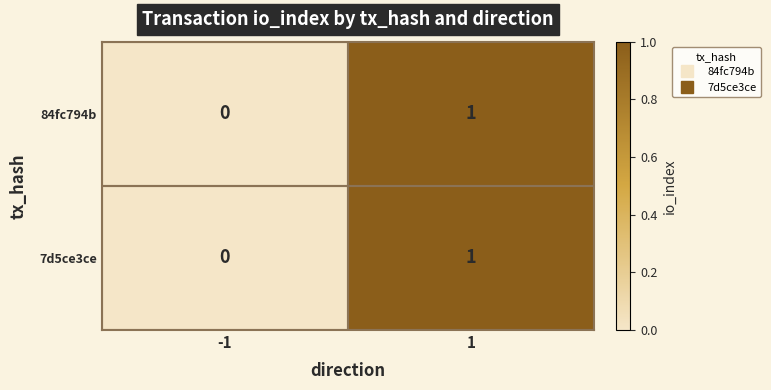

True or false: 84fc794b has a value of 0 at -1.

True